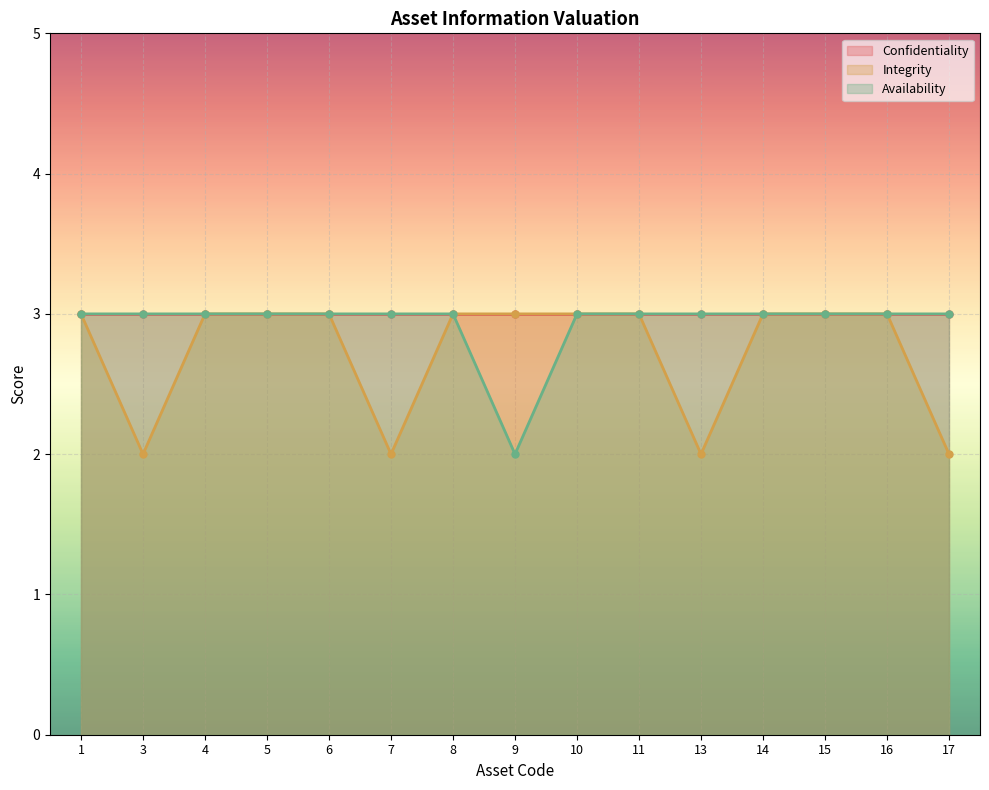

True or false: Integrity has a value of 2 at 7.

True